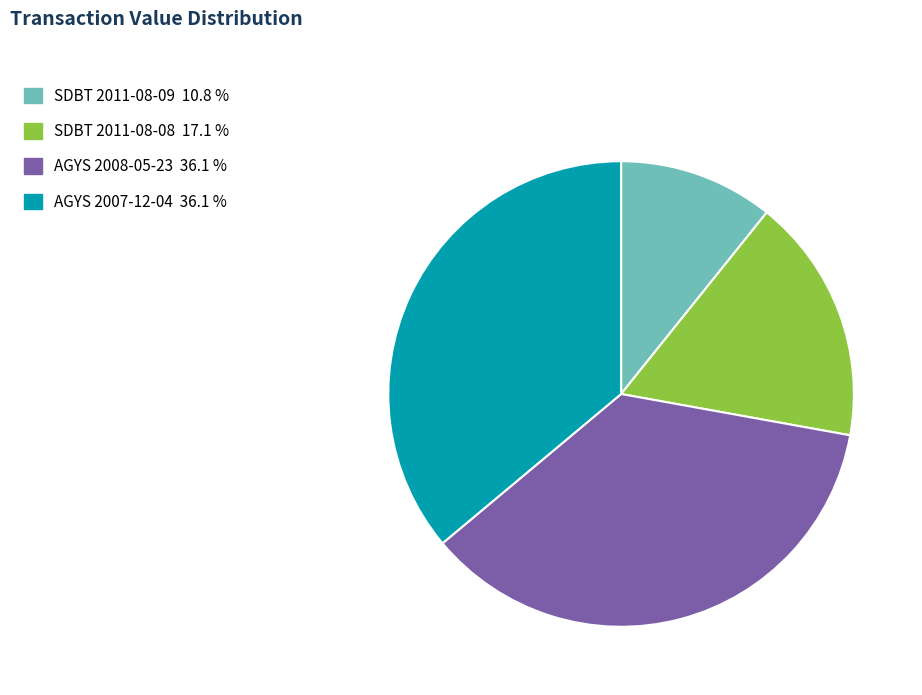

Count the number of slices in the pie.

4